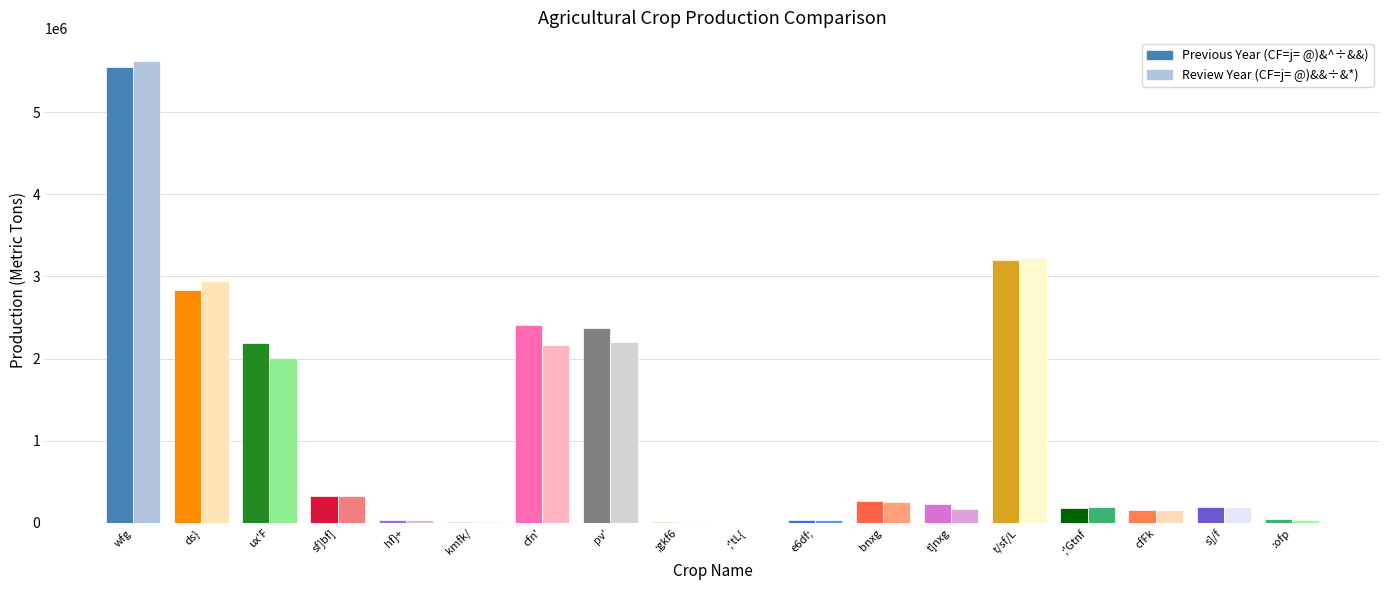

What is the difference between the Previous Year values at pv' and t/sf/L?

835404.1